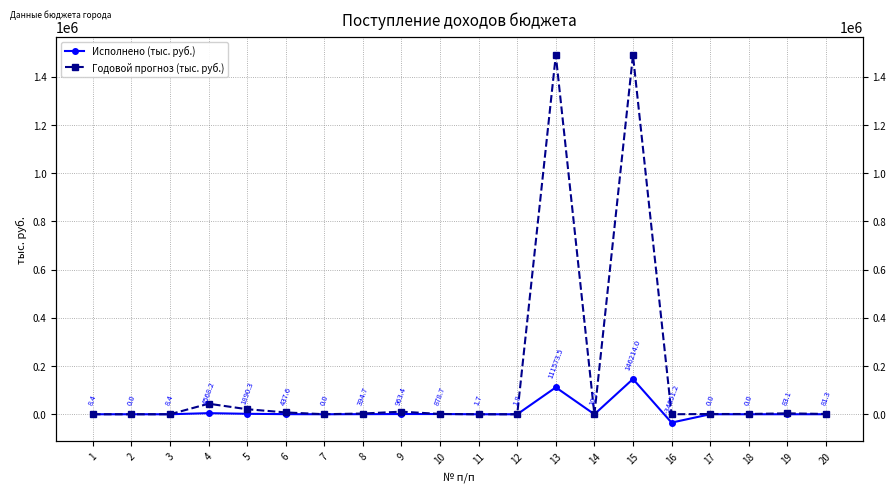

Which category has the lowest value in the Исполнено (тыс. руб.) series?

16